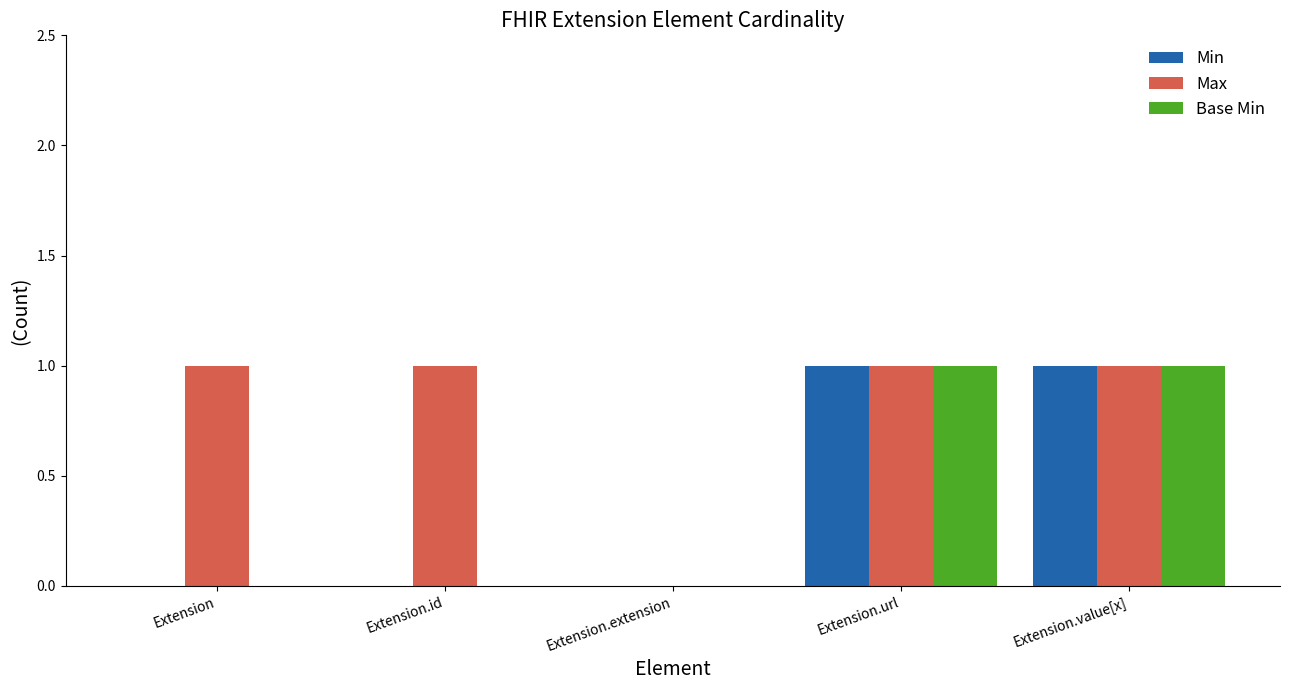

Between Extension.id and Extension.extension, which series saw the biggest shift?

Max